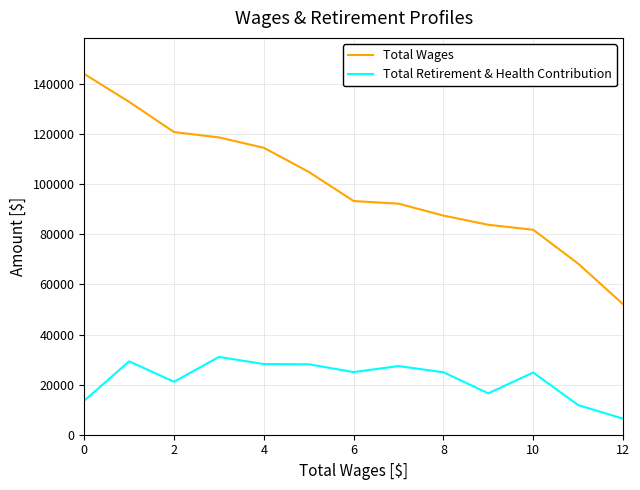

What is the maximum value shown in the chart?

144086